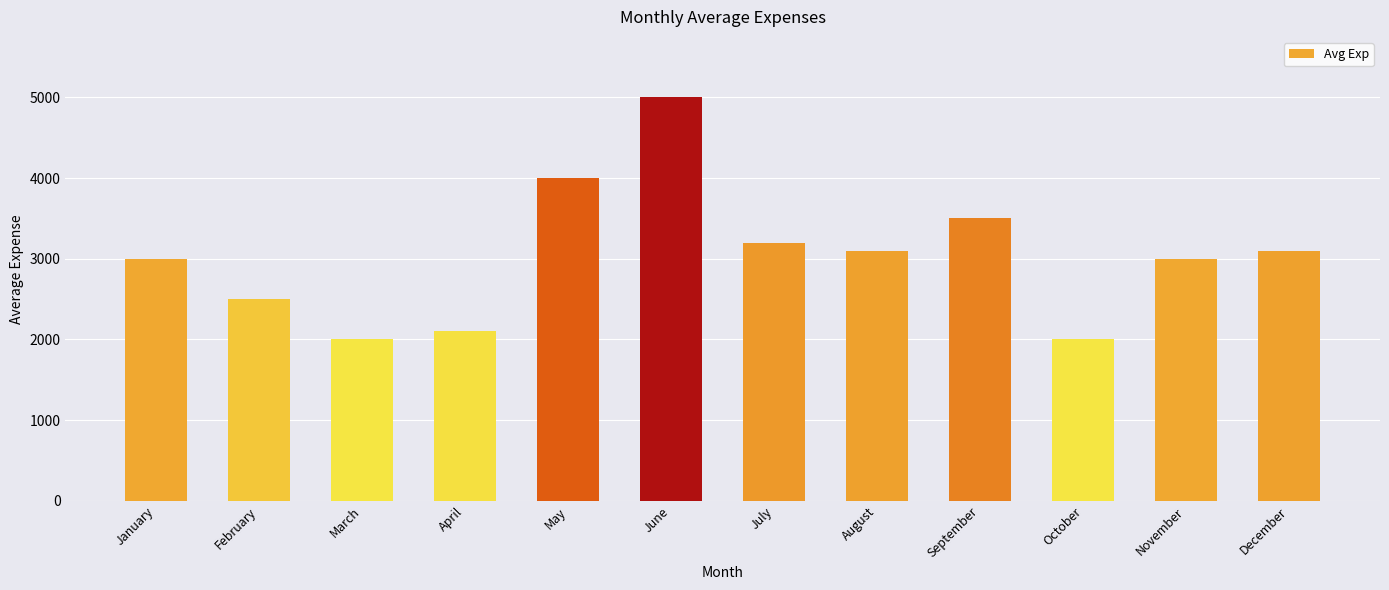

What is the change in value from April to October?

-100